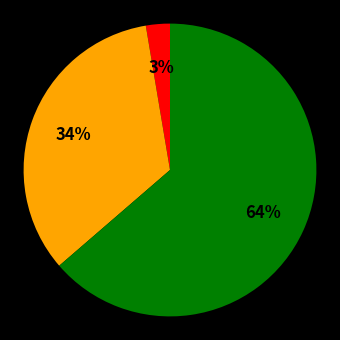

How many segments does this pie chart have?

3